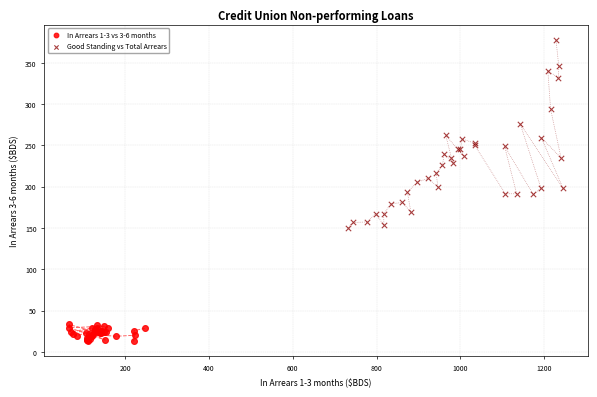

Which series reaches the maximum Y coordinate?

Good Standing vs Total Arrears